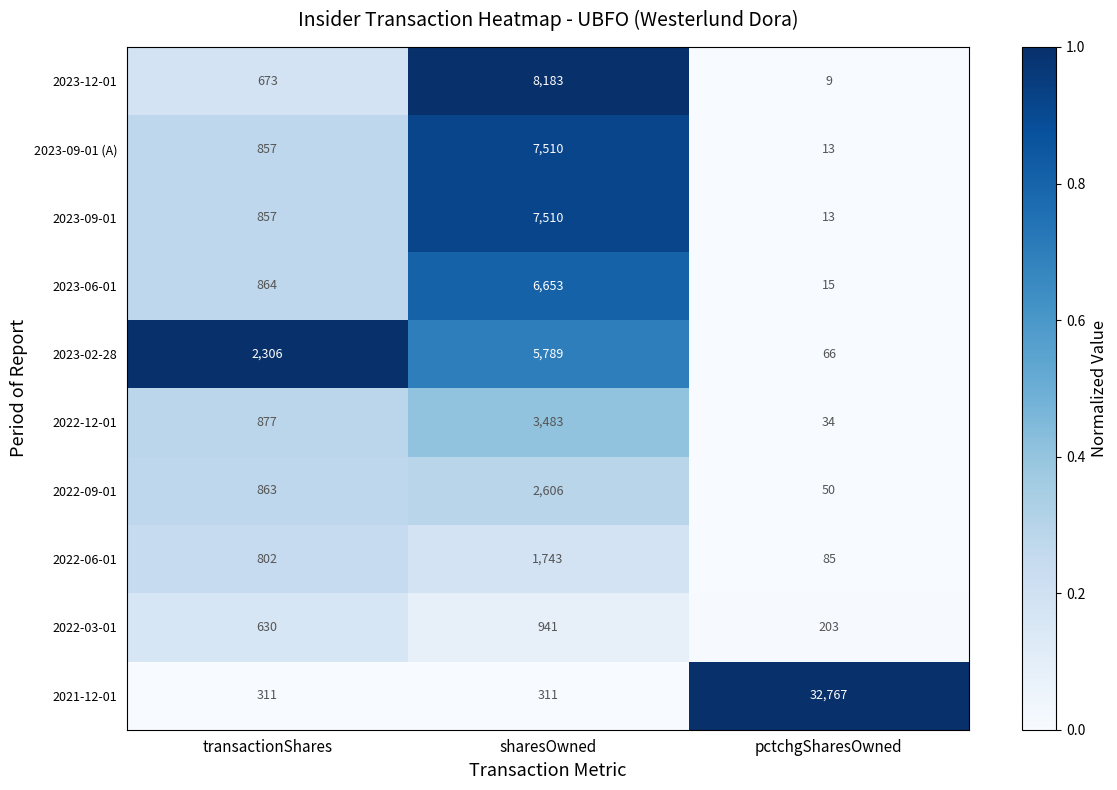

Is it true that 2021-12-01 equals 311 at sharesOwned?

True